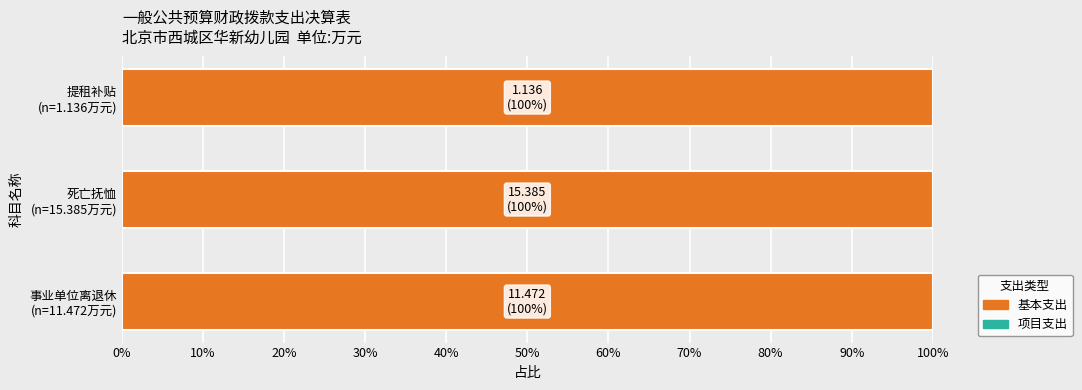

What is the label of the 3rd bar from the right?

事业单位离退休